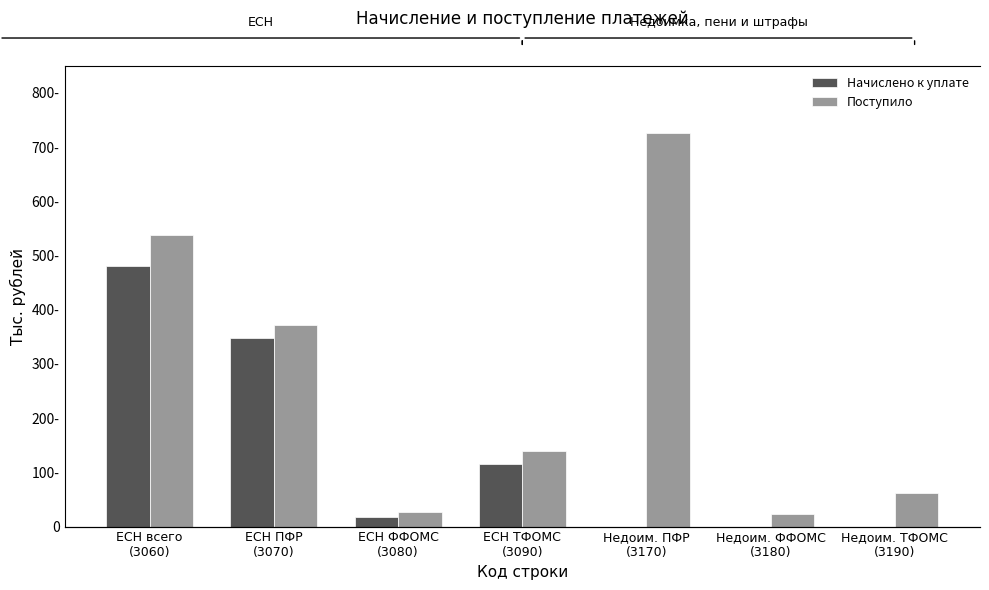

What is the difference between the maximum and minimum values in the Начислено к уплате series?

480